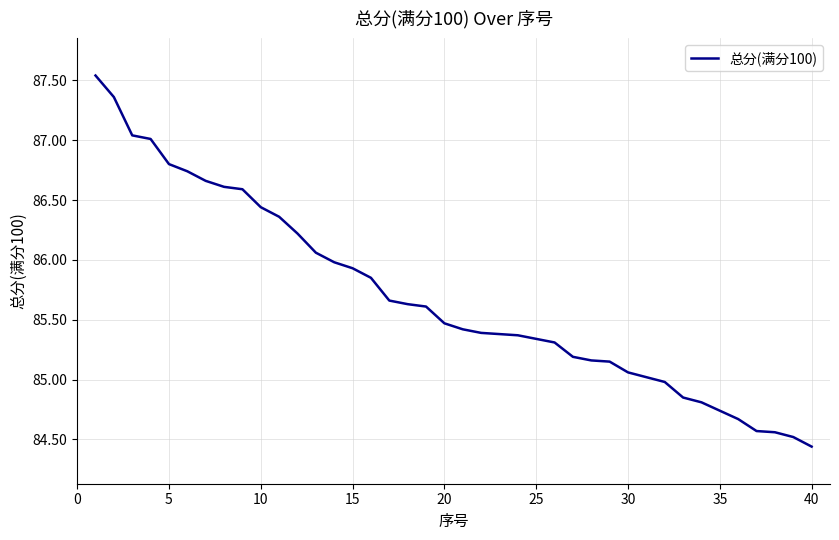

What is the difference between the maximum and minimum values?

3.1